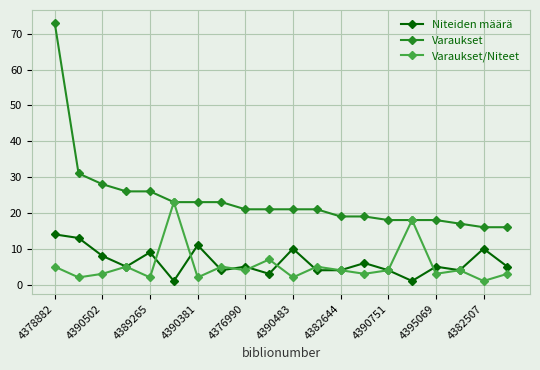

True or false: Niteiden määrä has more than 0 interior local peaks.

True